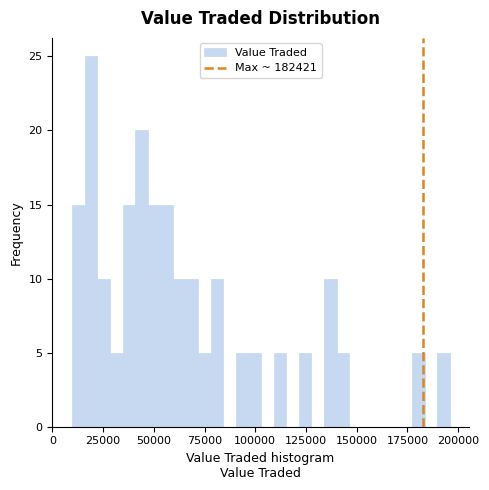

Around what value on the x-axis is the tallest bar? Give the approximate position of its centre, as read against the axis.

20000